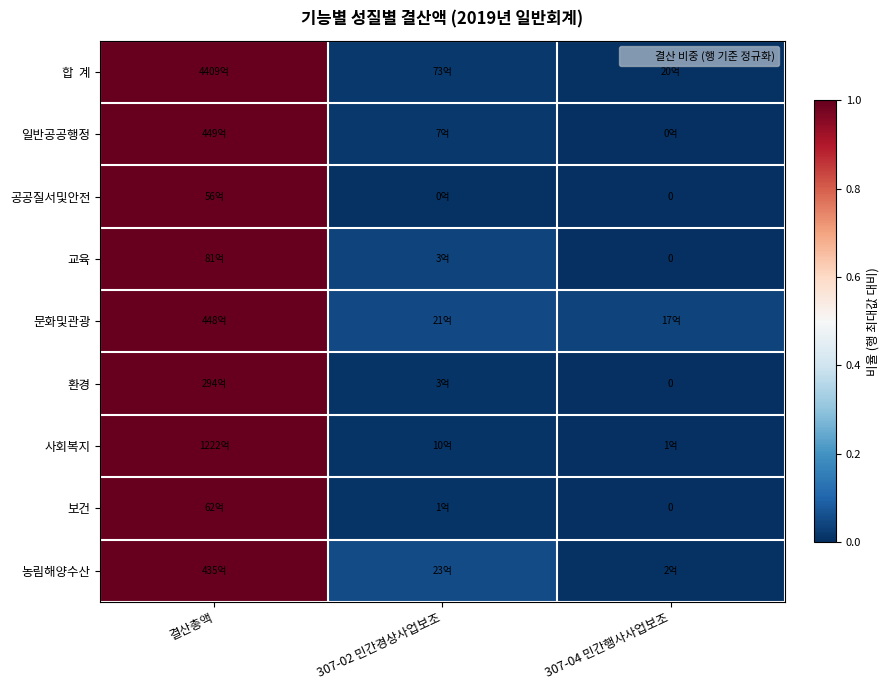

The 공공질서및안전 series shows 0.0 at 307-02 민간경상사업보조. True or false?

True